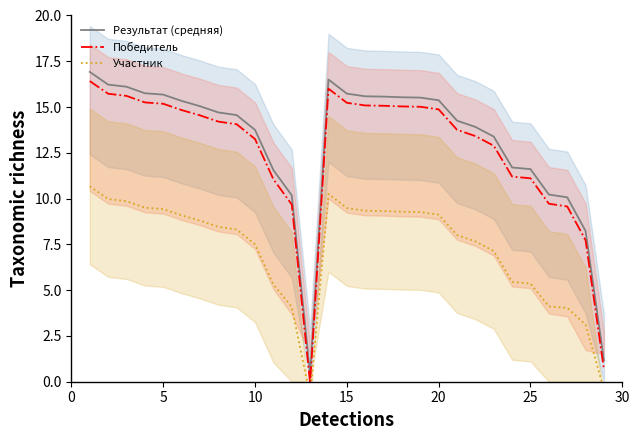

Reading right to left, transcribe all the data shown in this chart.

Результат (средняя): 1.2	8.2	10.1	10.2	11.6	11.7	13.4	13.9	14.3	15.4	15.5	15.5	15.6	15.6	15.7	16.5	0.4	10.2	11.6	13.8	14.6	14.7	15.0	15.3	15.7	15.8	16.1	16.2	16.9
Победитель: 0.7	7.7	9.6	9.7	11.1	11.2	12.9	13.4	13.8	14.9	15.0	15.0	15.1	15.1	15.2	16.0	-0.1	9.7	11.1	13.3	14.1	14.2	14.5	14.8	15.2	15.3	15.6	15.7	16.4
Участник: -0.4	3.1	4.0	4.1	5.4	5.5	7.1	7.7	8.0	9.1	9.3	9.3	9.3	9.3	9.5	10.3	-0.8	4.1	5.3	7.5	8.3	8.5	8.8	9.1	9.4	9.5	9.9	10.0	10.7